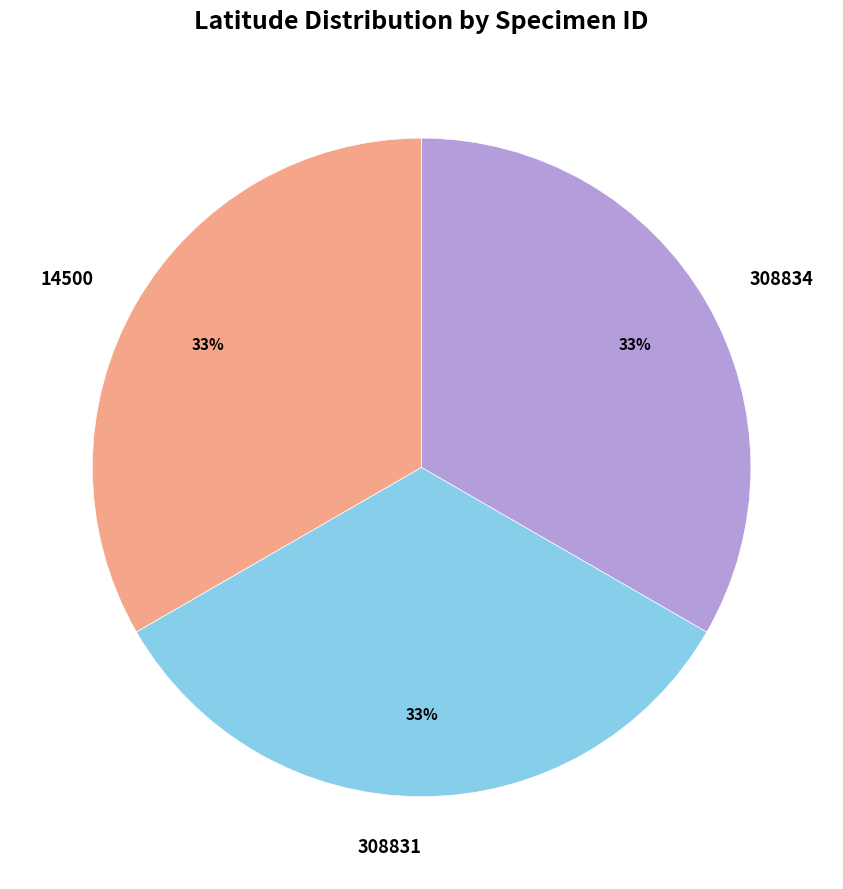

To the nearest percent, what portion does 14500 represent?

33%